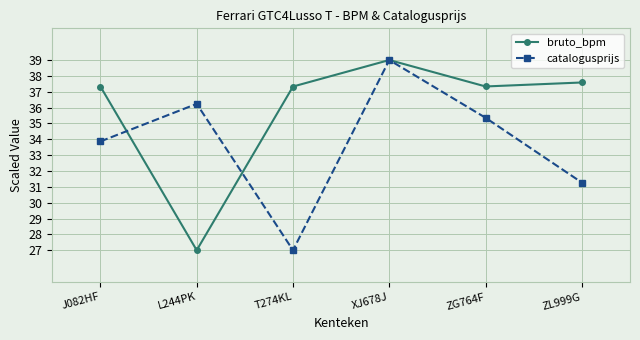

Reading right to left, what are all the values shown in this chart?

bruto_bpm: 37.6	37.3	39.0	37.3	27.0	37.3
catalogusprijs: 31.3	35.4	39.0	27.0	36.2	33.9